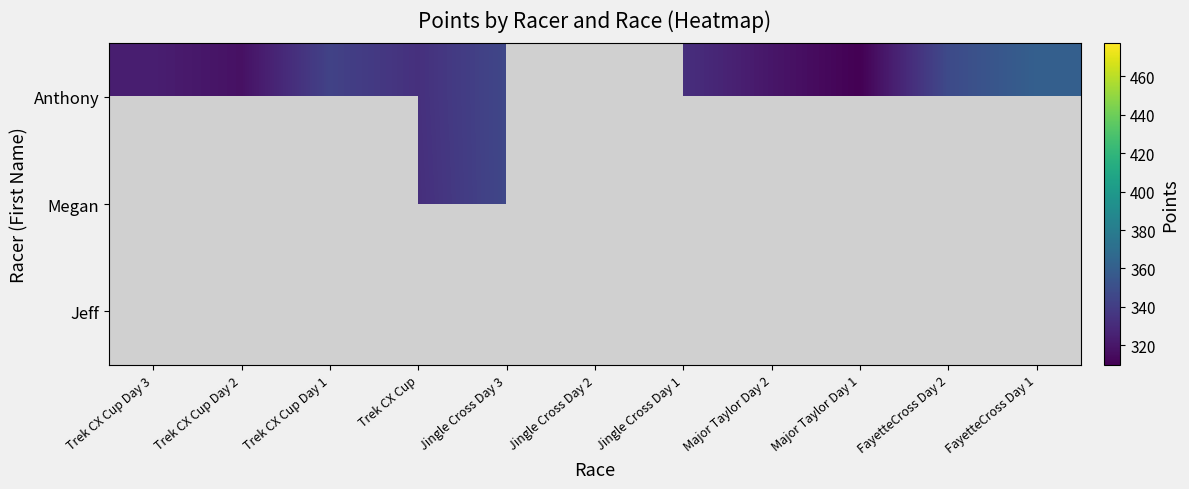

What is the difference between the Anthony values at Trek CX Cup Day 1 and Jingle Cross Day 1?

10.4